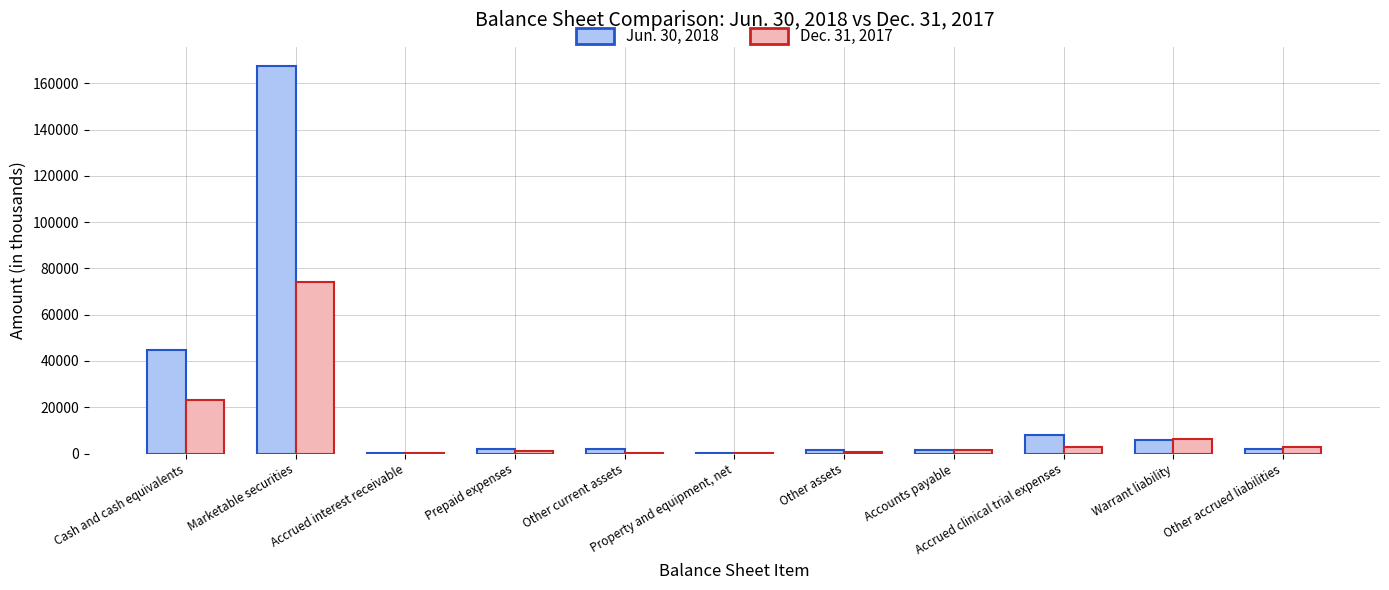

What value does the Jun. 30, 2018 series have at Cash and cash equivalents?

44726